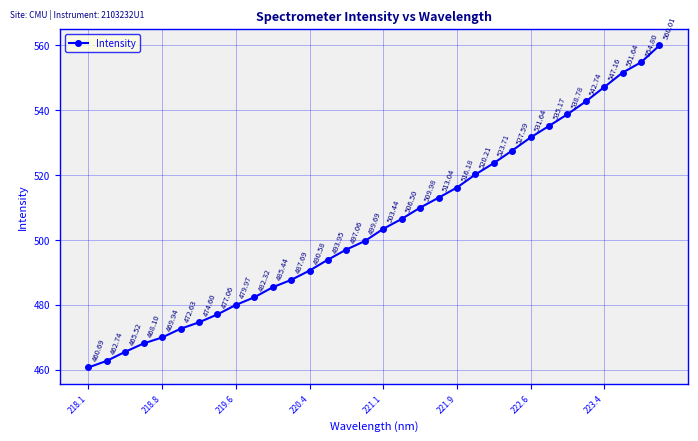

True or false: the data has more than 2 interior local peaks.

False